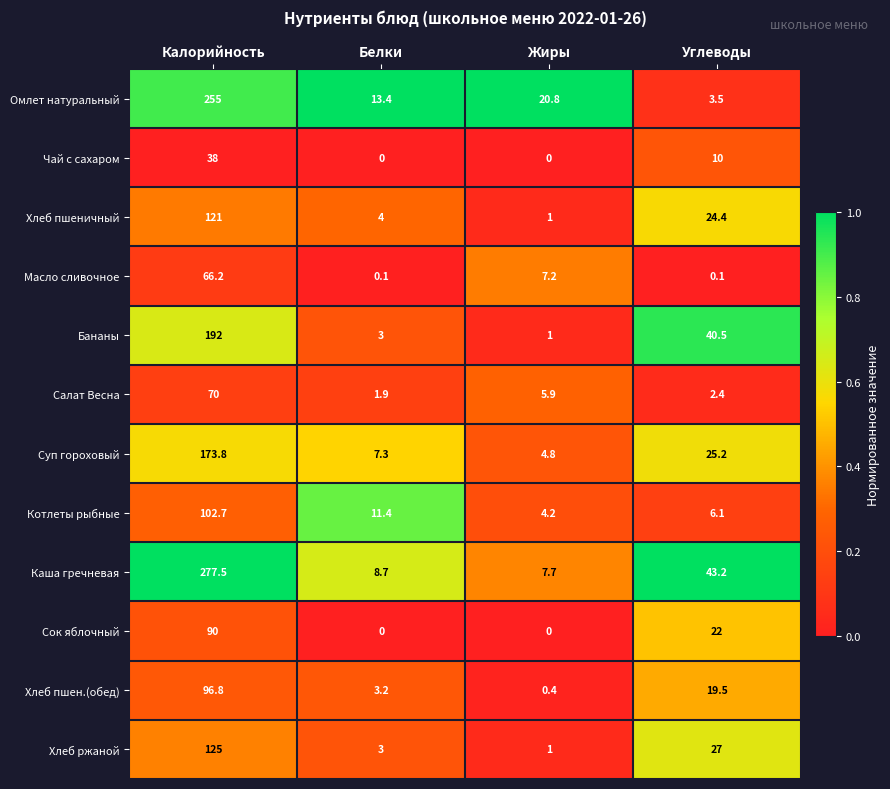

List the series in order of their peak value, highest first.

Каша гречневая, Омлет натуральный, Бананы, Суп гороховый, Хлеб ржаной, Хлеб пшеничный, Котлеты рыбные, Хлеб пшен.(обед), Сок яблочный, Салат Весна, Масло сливочное, Чай с сахаром